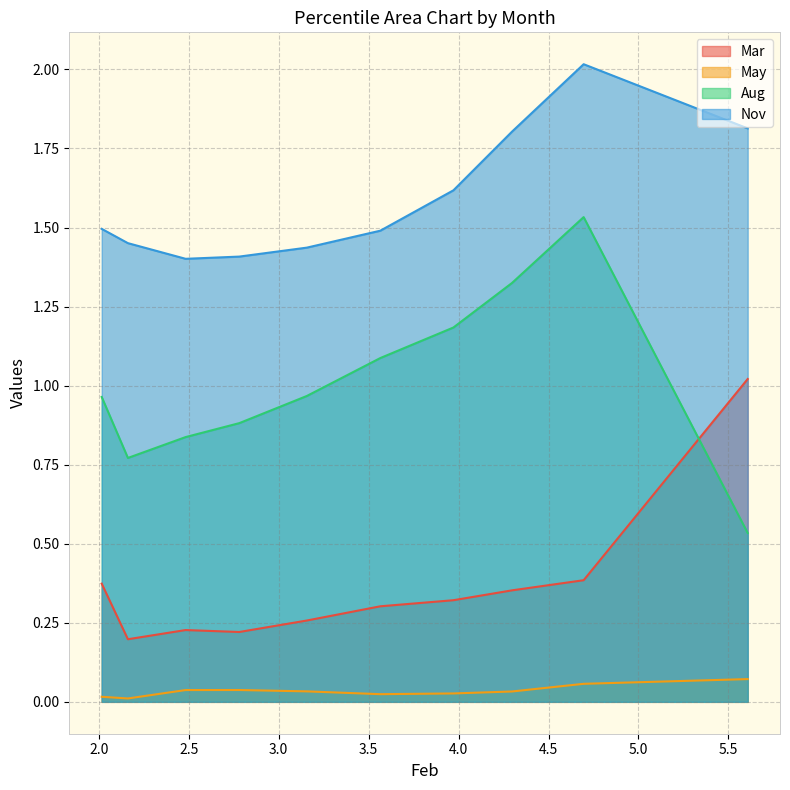

True or false: Nov and May intersect in this chart.

False